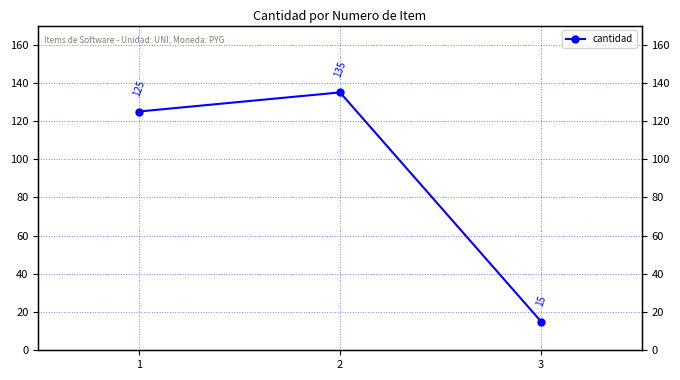

What is the value of the 3rd point from the left?

15